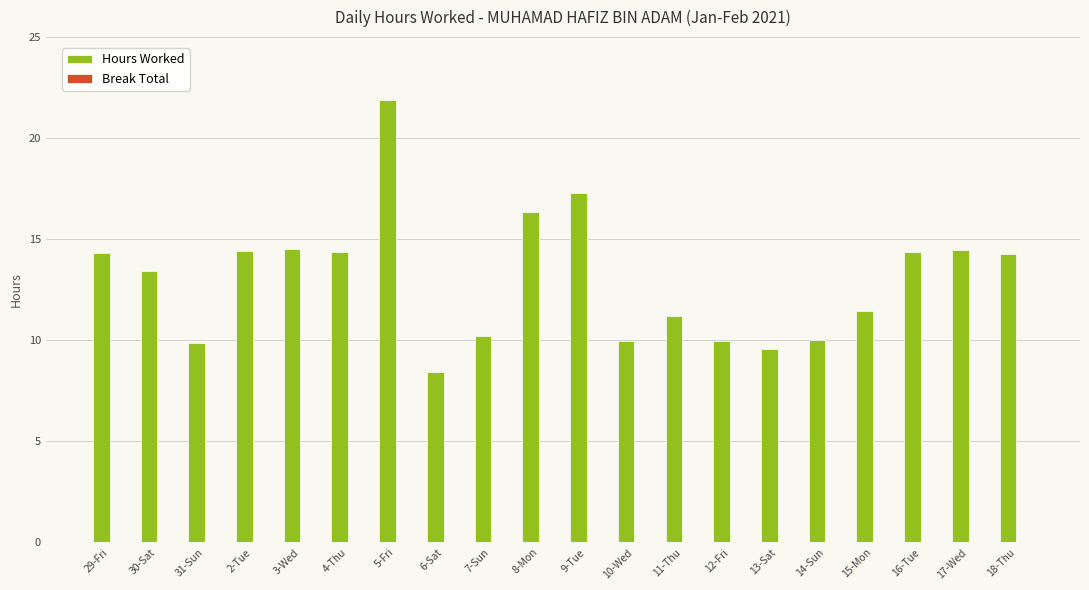

The value at 2-Tue is 14.4. True or false?

True